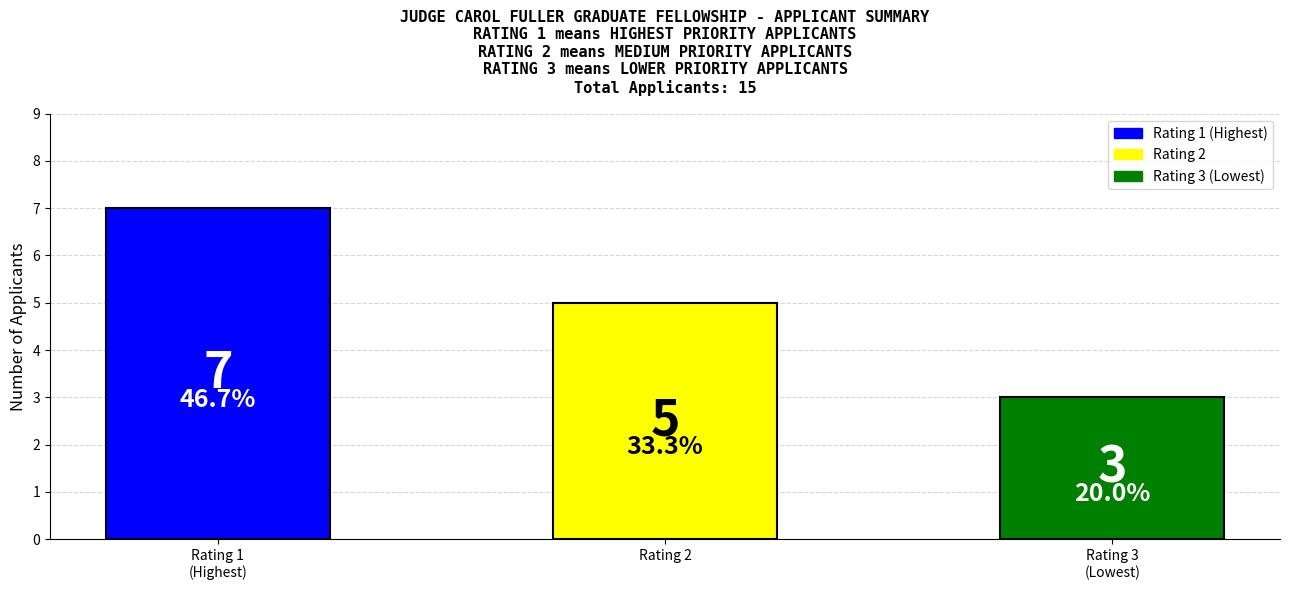

List the labels in order of value, largest first.

Rating 1
(Highest), Rating 2, Rating 3
(Lowest)